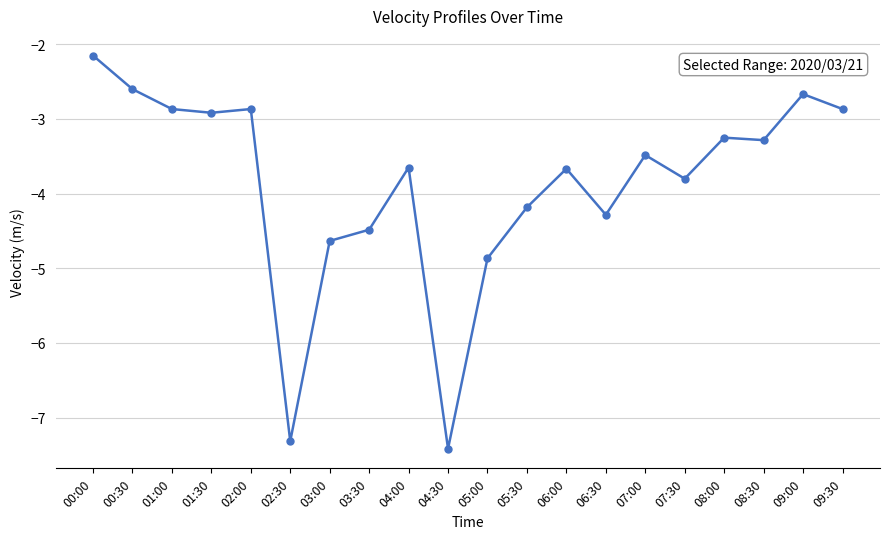

At which category does the data reach its first local valley?

01:30